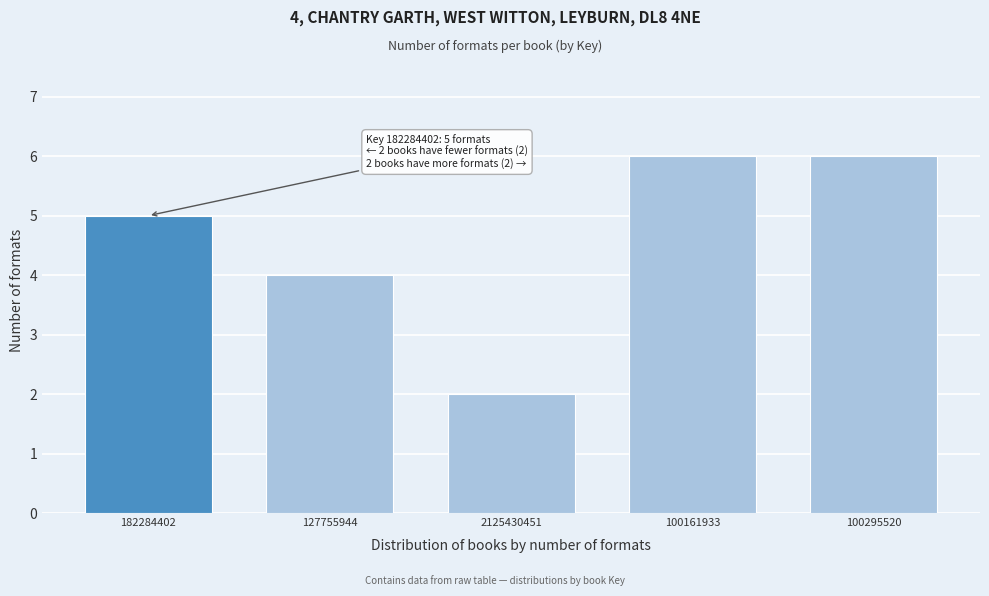

Reading left to right, list all the values displayed in this chart.

5	4	2	6	6